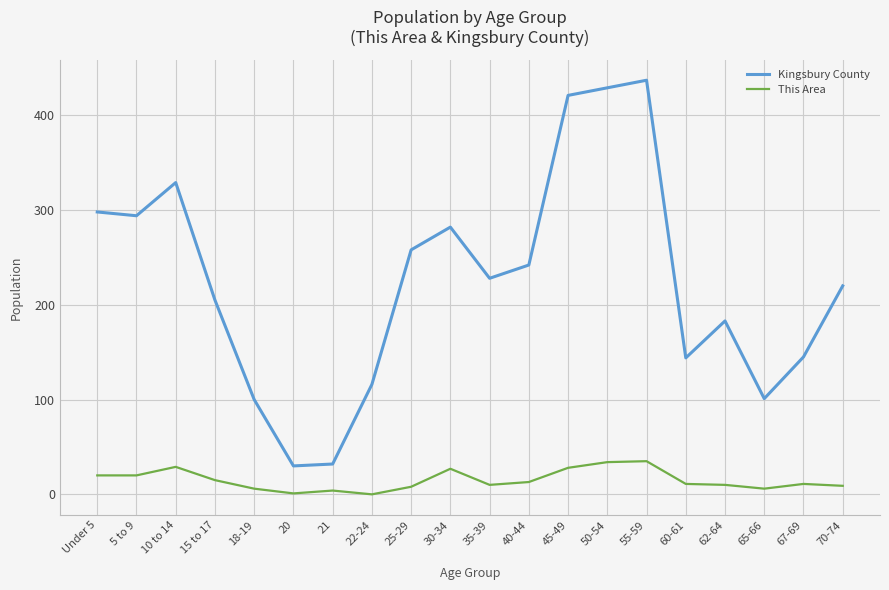

At which label is Kingsbury County closest to 233?

35-39